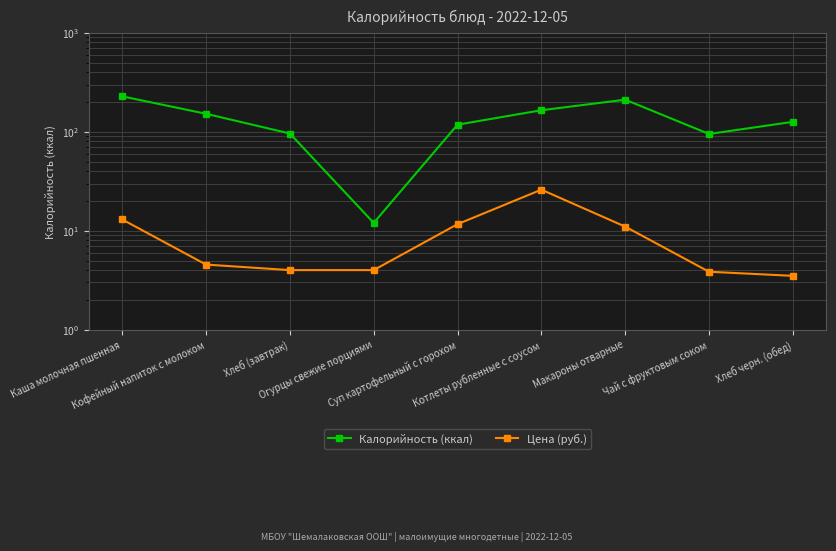

What is the difference between the maximum and second lowest values in the Калорийность (ккал) series?

133.0